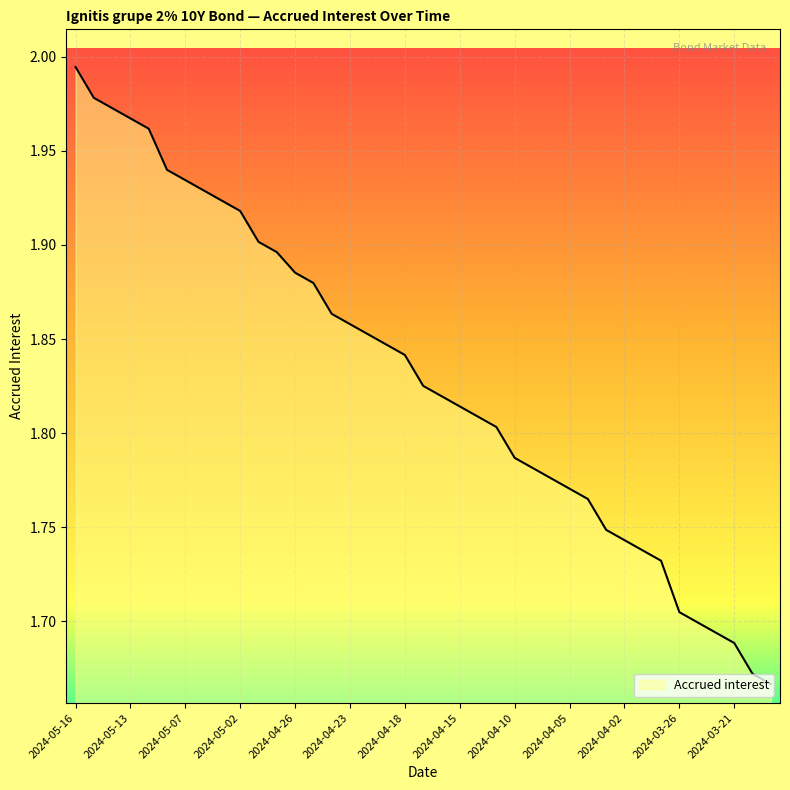

What is the difference between the maximum and minimum values?

0.3